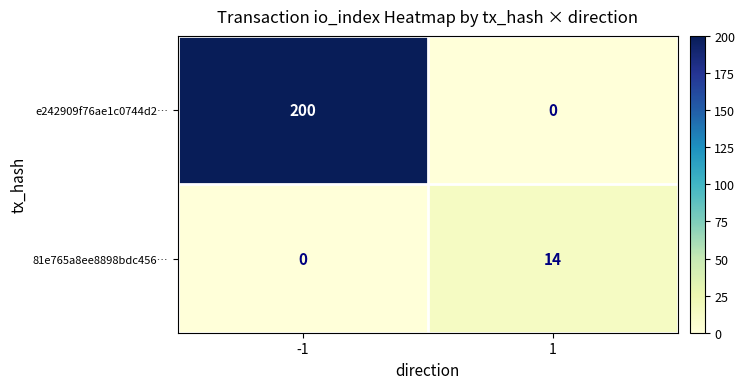

Which series changed the most between -1 and 1?

e242909f76ae1c0744d2…